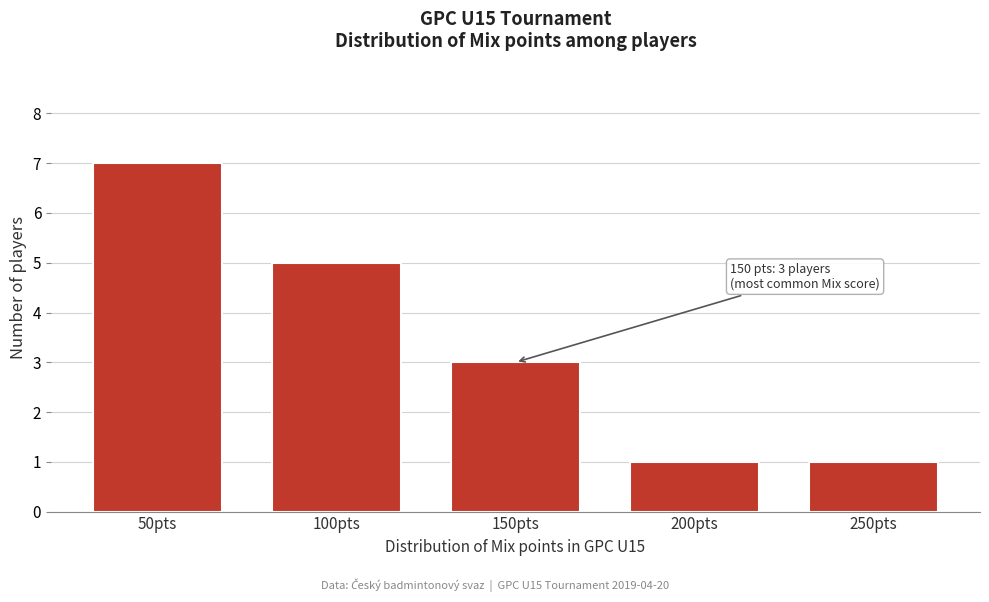

Reading left to right, what are all the values shown in this chart?

50pts=7	100pts=5	150pts=3	200pts=1	250pts=1